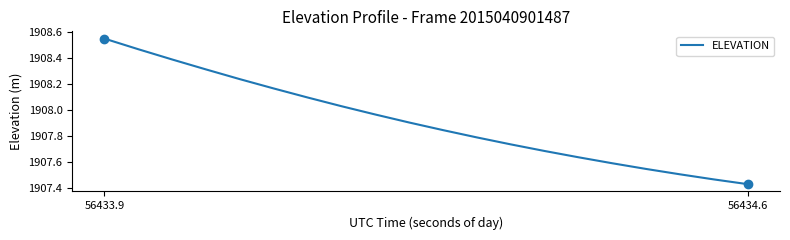

What is the difference between the maximum and minimum values?

1.1